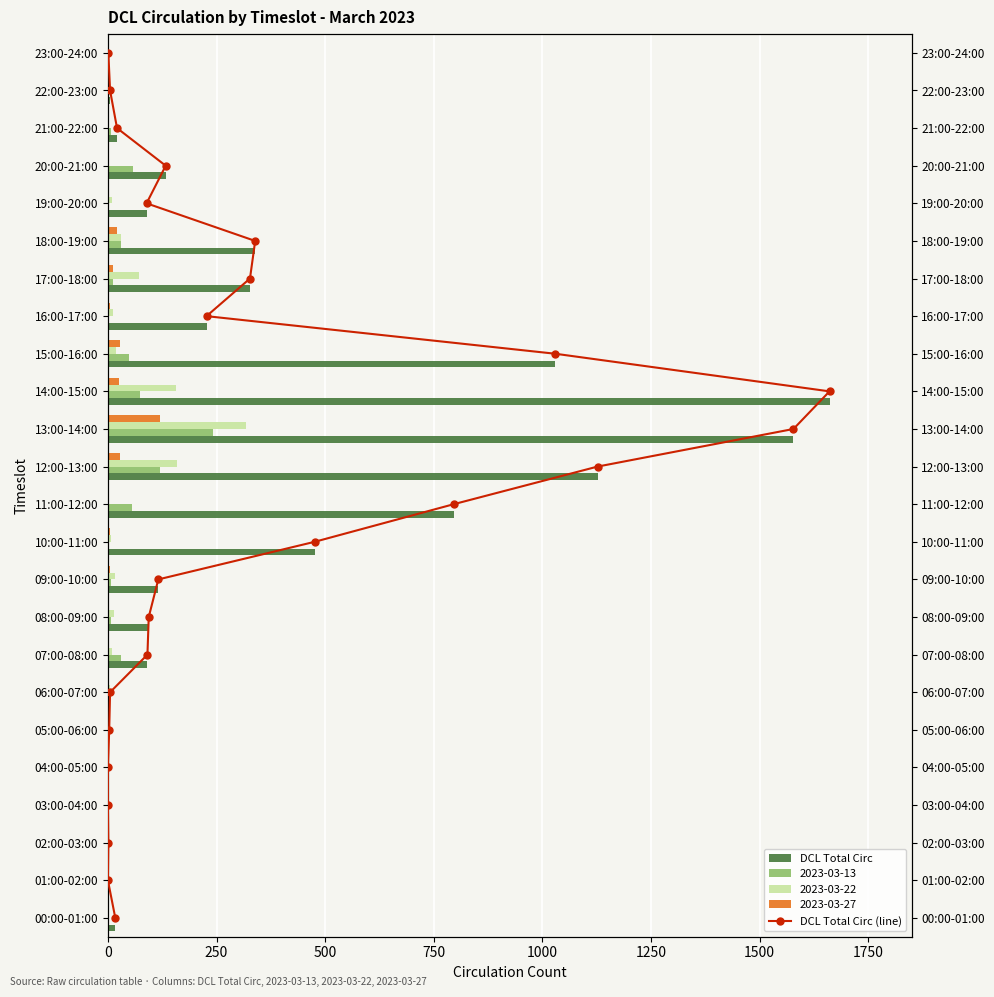

How many values in DCL Total Circ are above zero?

21